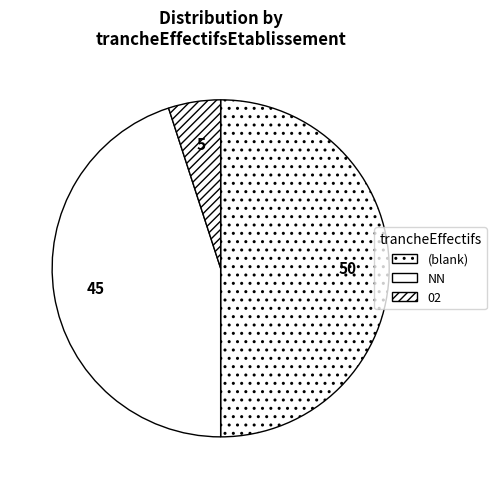

The NN slice represents 45% of the pie. True or false?

False